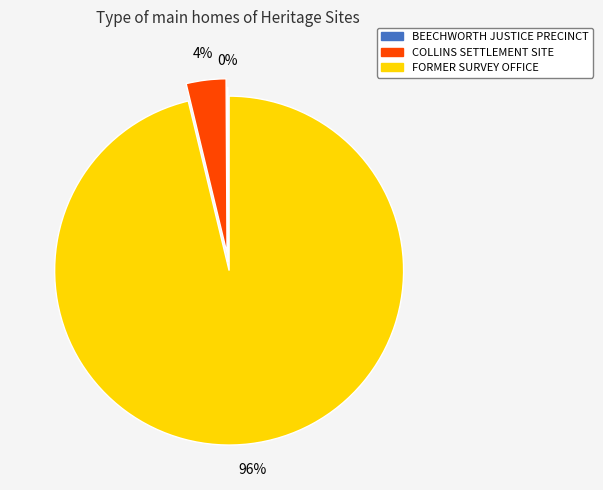

What percentage is the FORMER SURVEY OFFICE slice, to the nearest percent?

96%